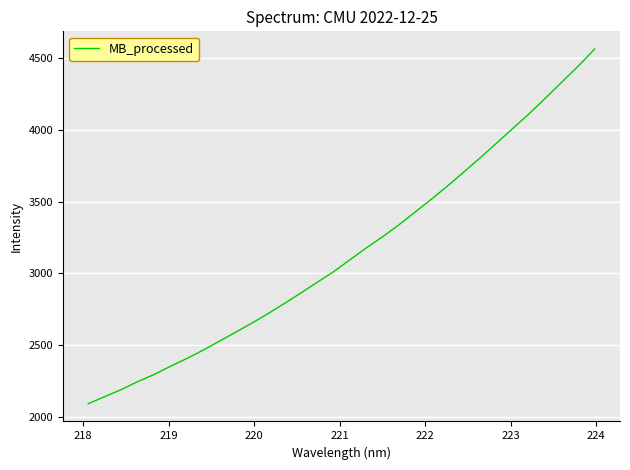

What is the maximum value shown in the chart?

4563.7